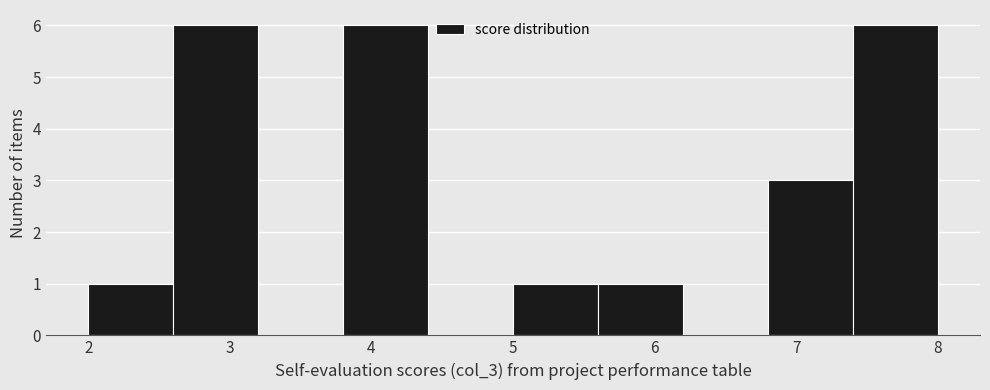

Reading left to right, transcribe this chart: for each bar, give the range it covers on the x-axis and its height. The values are not printed on the chart, so give them approximately, as read against the axis.

2.0 to 2.6: 1
2.6 to 3.2: 6
3.2 to 3.8: 0
3.8 to 4.4: 6
4.4 to 5.0: 0
5.0 to 5.6: 1
5.6 to 6.2: 1
6.2 to 6.8: 0
6.8 to 7.4: 3
7.4 to 8.0: 6